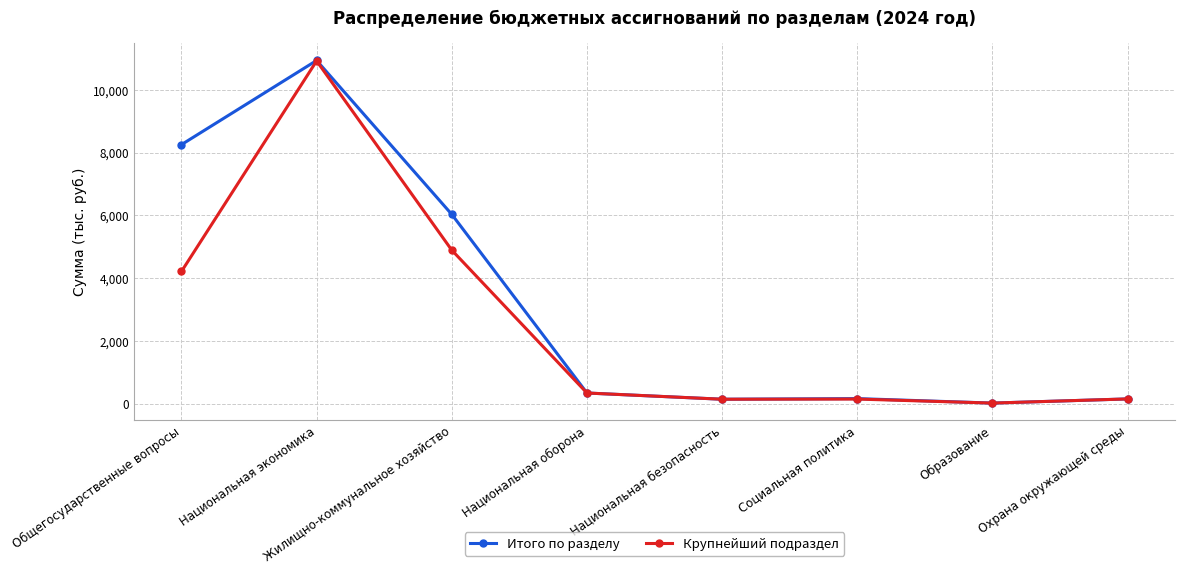

What is the value of the Итого по разделу point at the 1st from the left?

8255.2